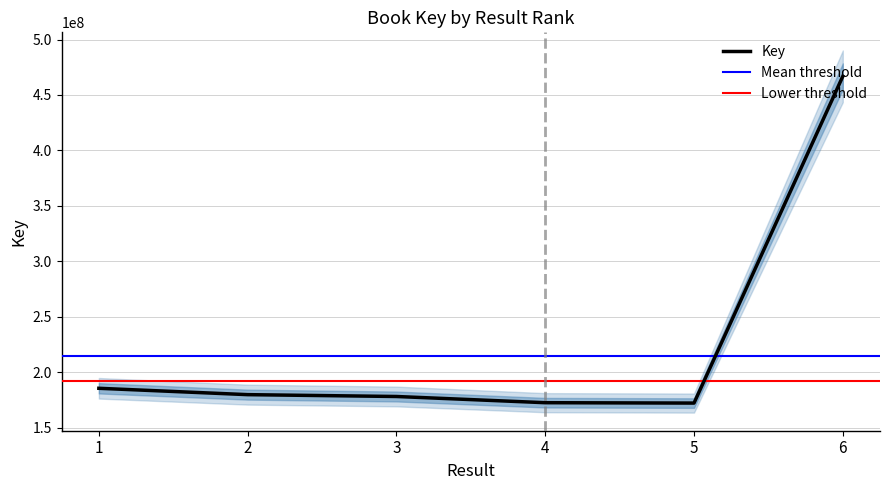

At which category does the data reach its first local valley?

5